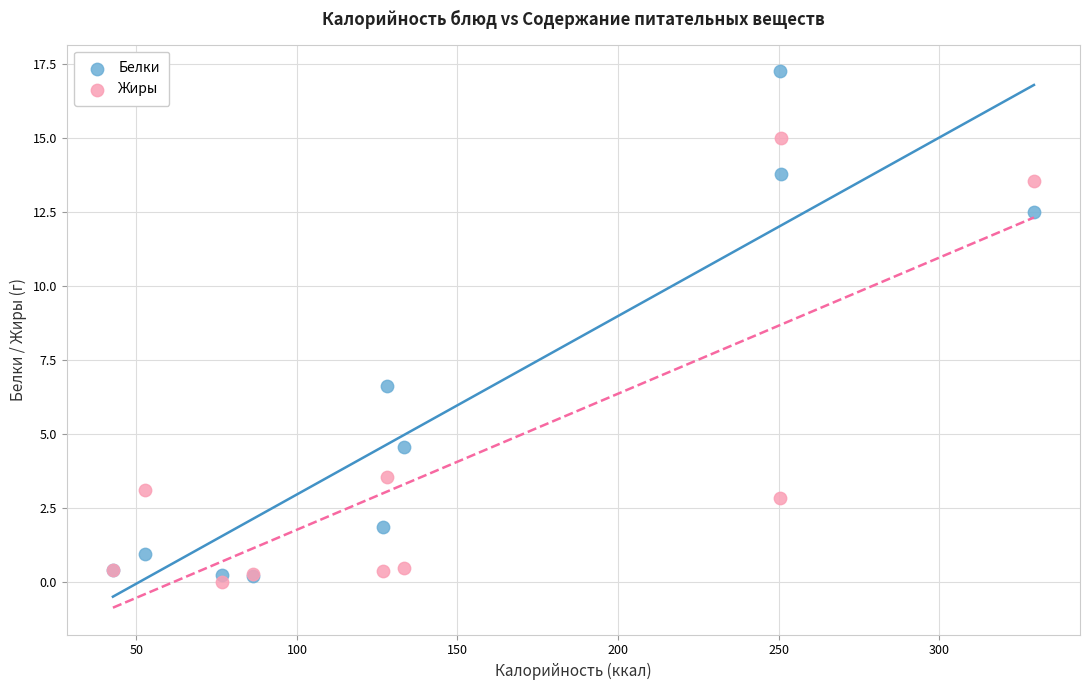

In the Белки series, what Y value is closest to 8?

6.6